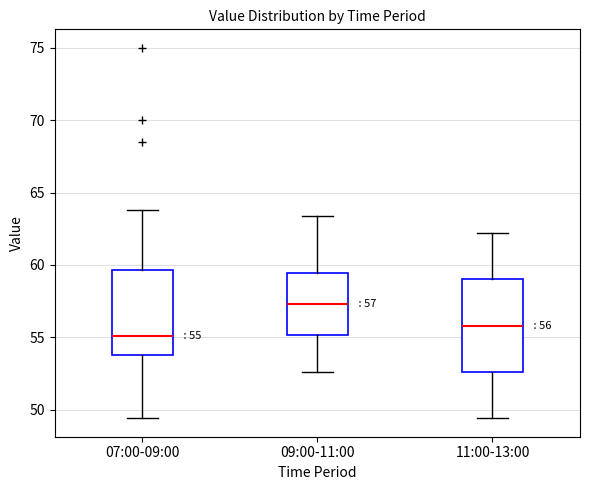

Which box has the highest median line?

09:00-11:00